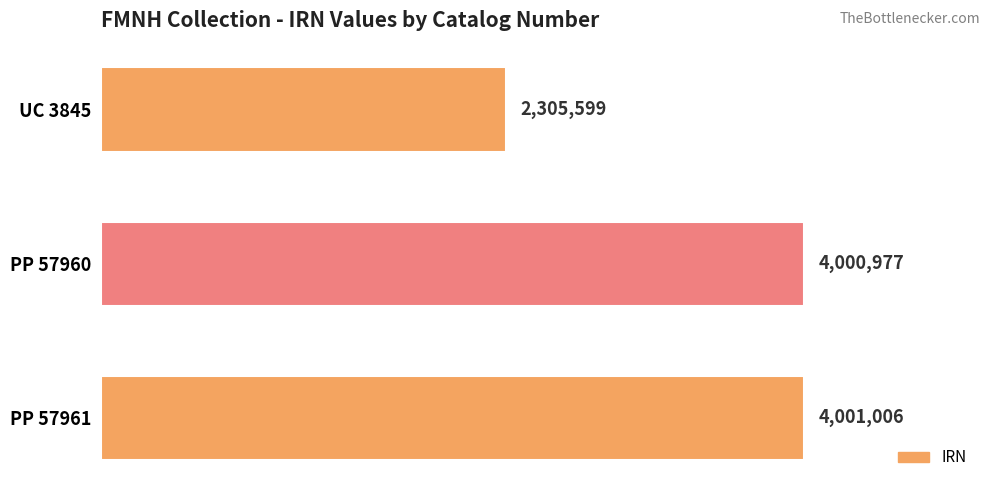

List the labels in order of value, largest first.

PP 57961, PP 57960, UC 3845